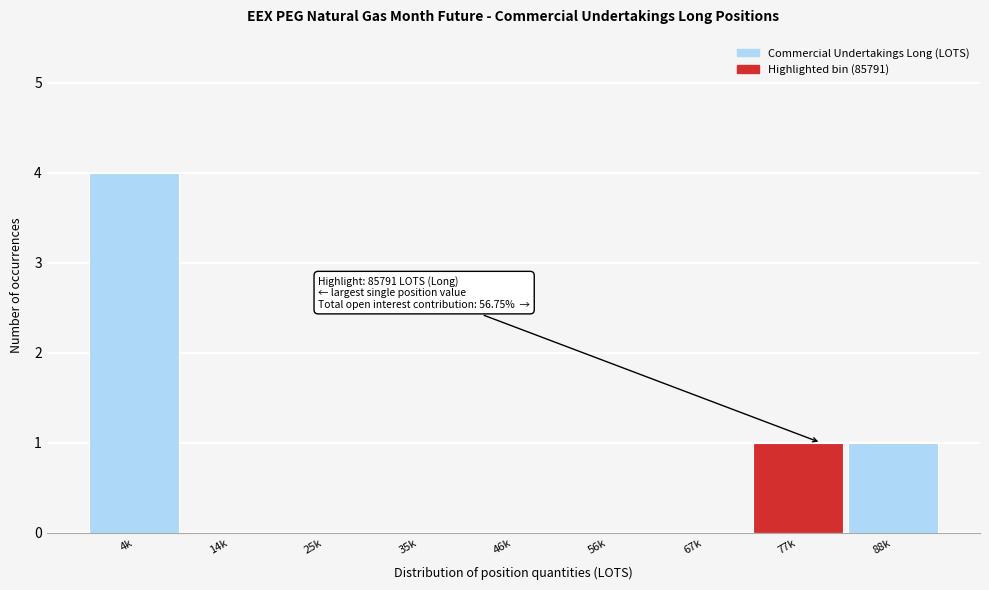

Reading right to left, list all the values displayed in this chart.

88k=1	77k=1	67k=0	56k=0	46k=0	35k=0	25k=0	14k=0	4k=4